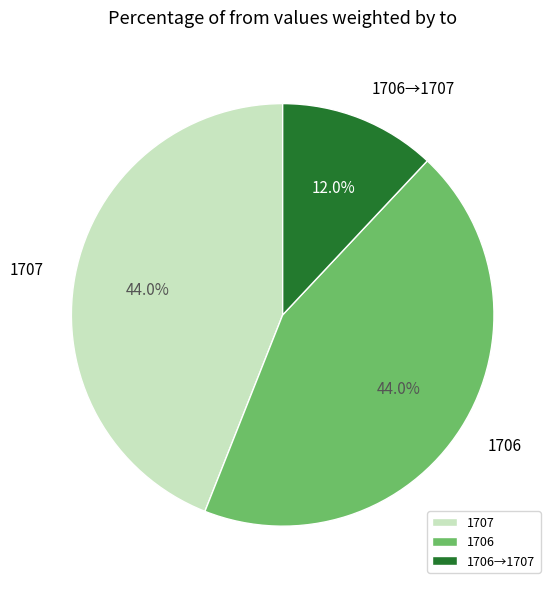

Which category has the smallest portion of the pie?

1706→1707